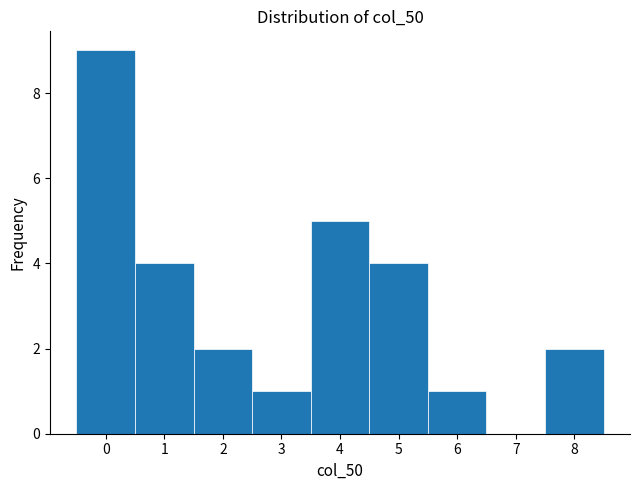

Reading left to right, transcribe this chart: for each bar, give the range it covers on the x-axis and its height. The values are not printed on the chart, so give them approximately, as read against the axis.

-0.5 to 0.5: 9
0.5 to 1.5: 4
1.5 to 2.5: 2
2.5 to 3.5: 1
3.5 to 4.5: 5
4.5 to 5.5: 4
5.5 to 6.5: 1
6.5 to 7.5: 0
7.5 to 8.5: 2